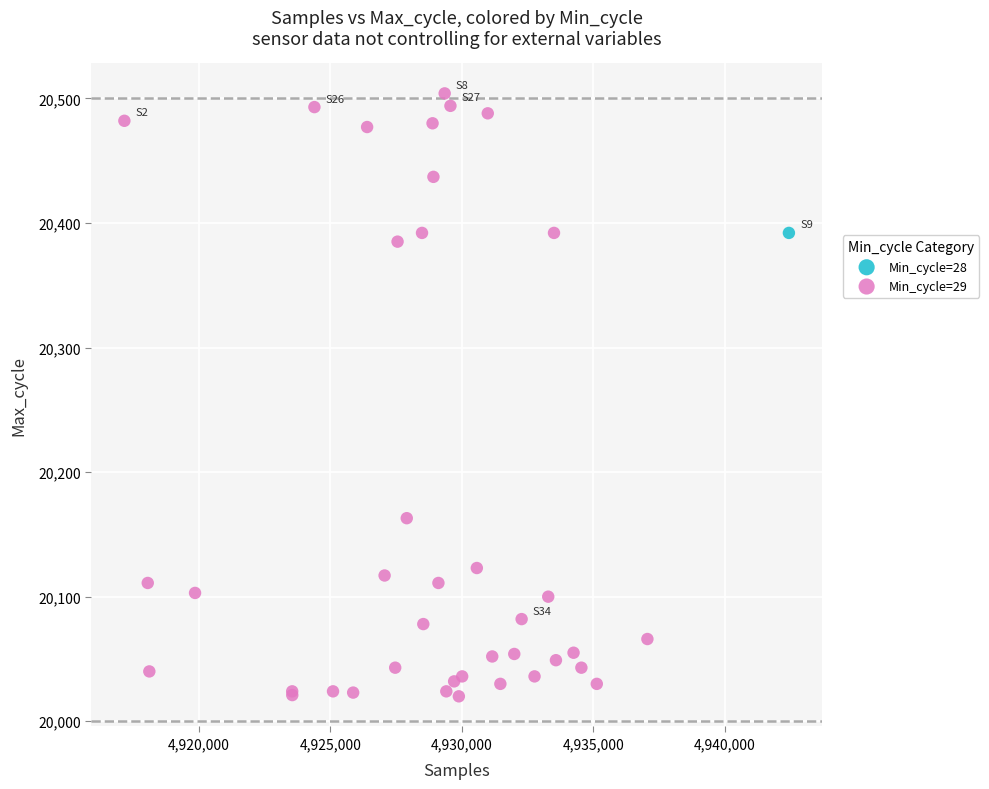

What are all the series names shown in the legend?

Min_cycle=28, Min_cycle=29